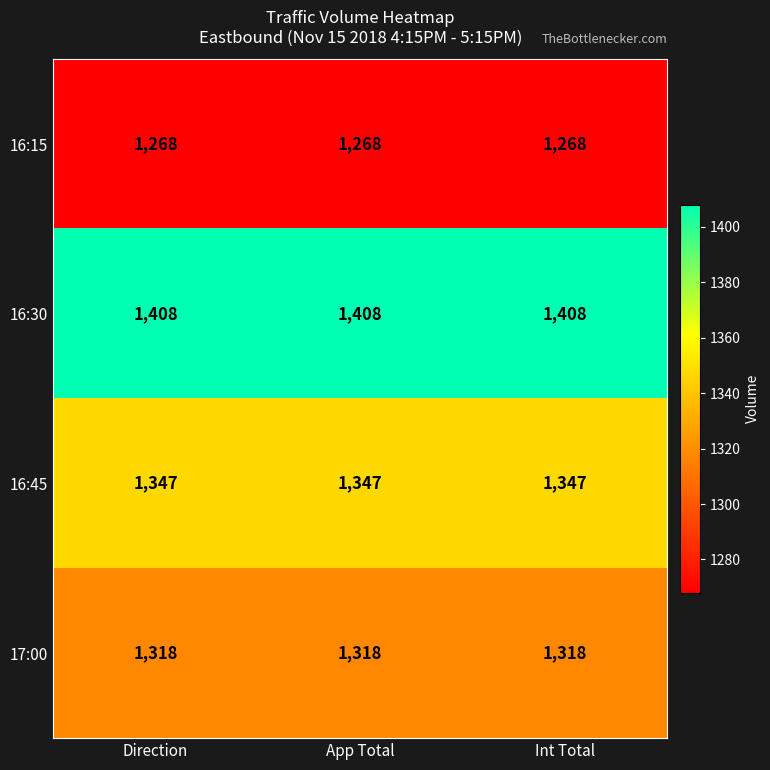

At how many categories does at least one series exceed 1328?

3